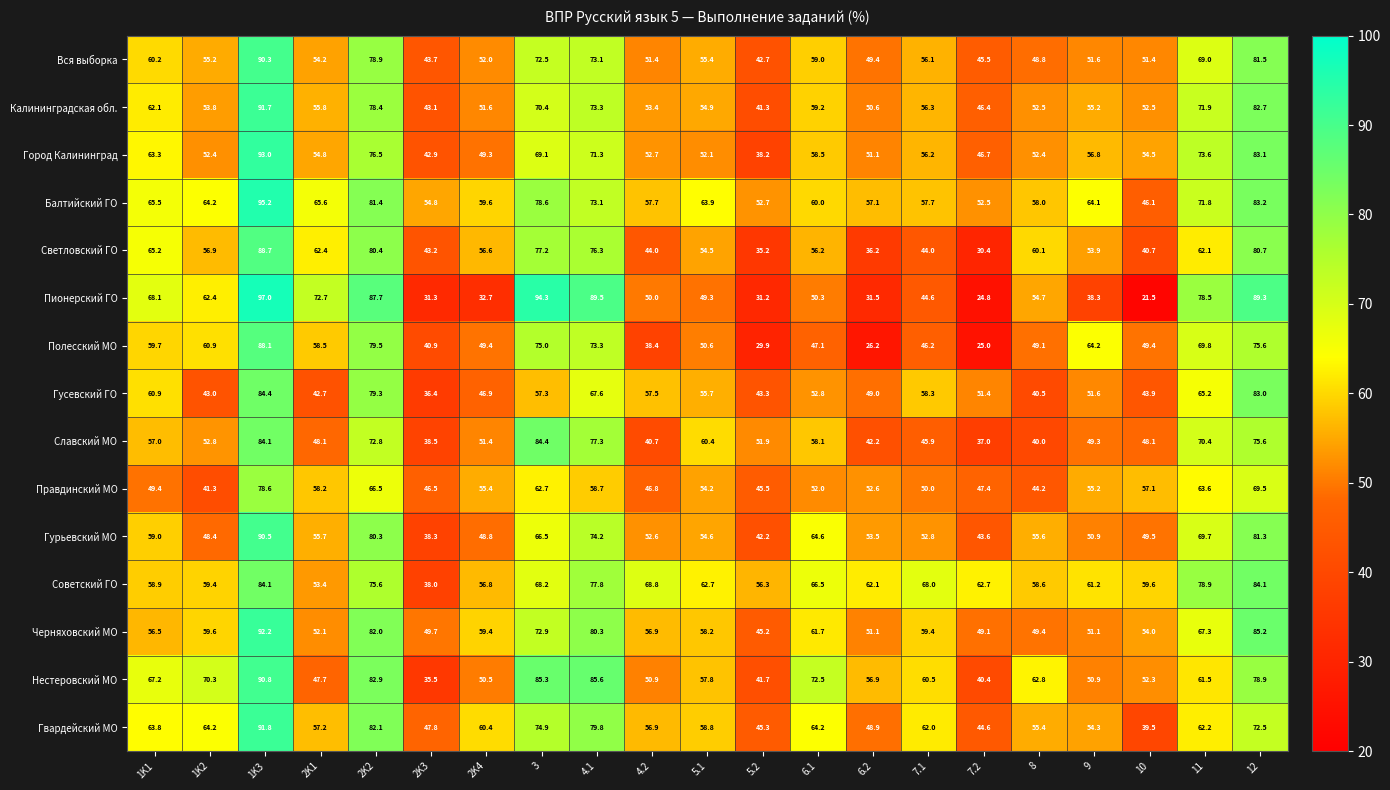

Which series has the widest spread of values?

Пионерский ГО